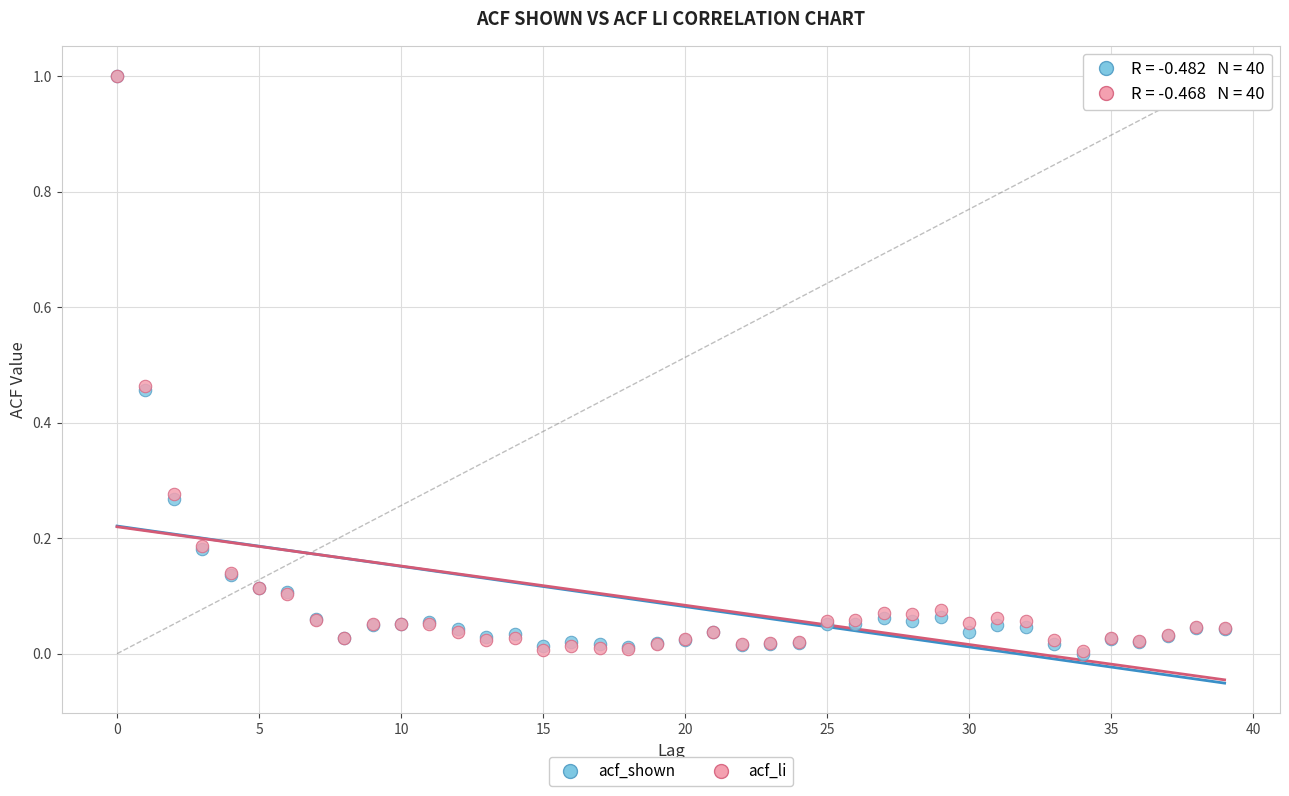

What are all the series names shown in the legend?

acf_shown, acf_li